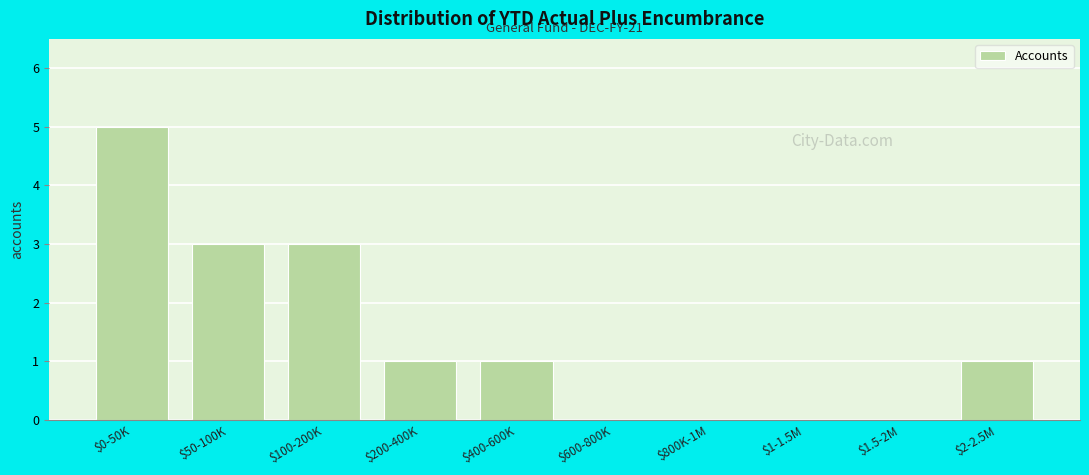

What is the sum of all values?

14